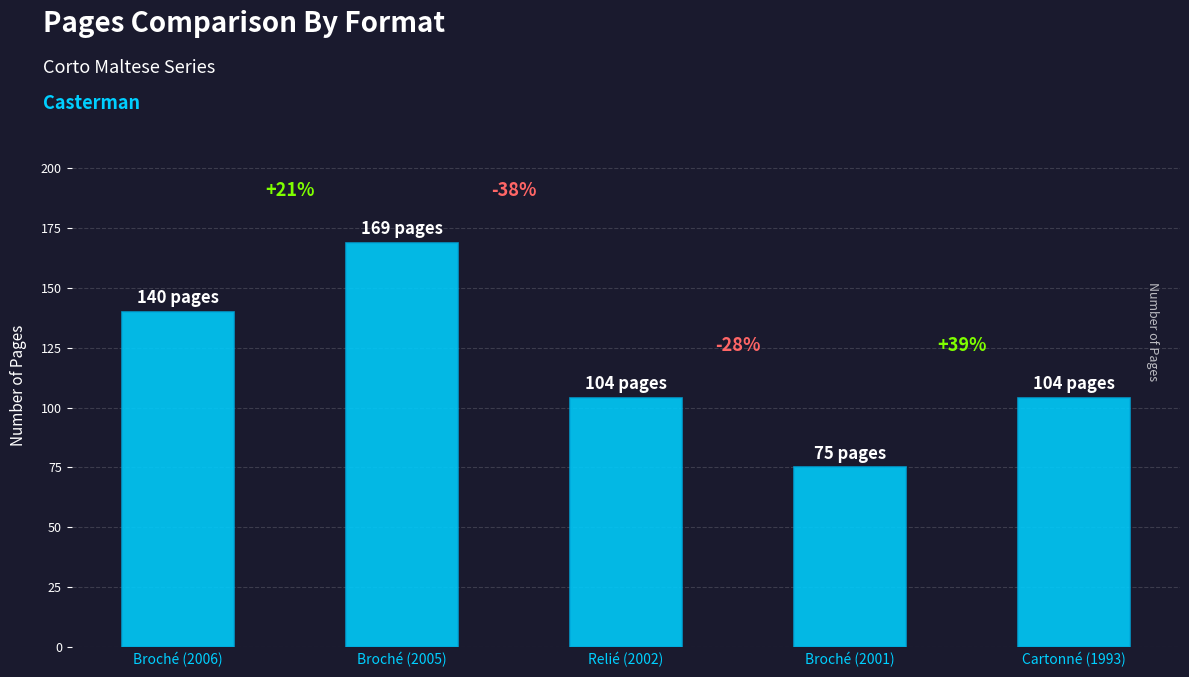

Are the bars horizontal?

No